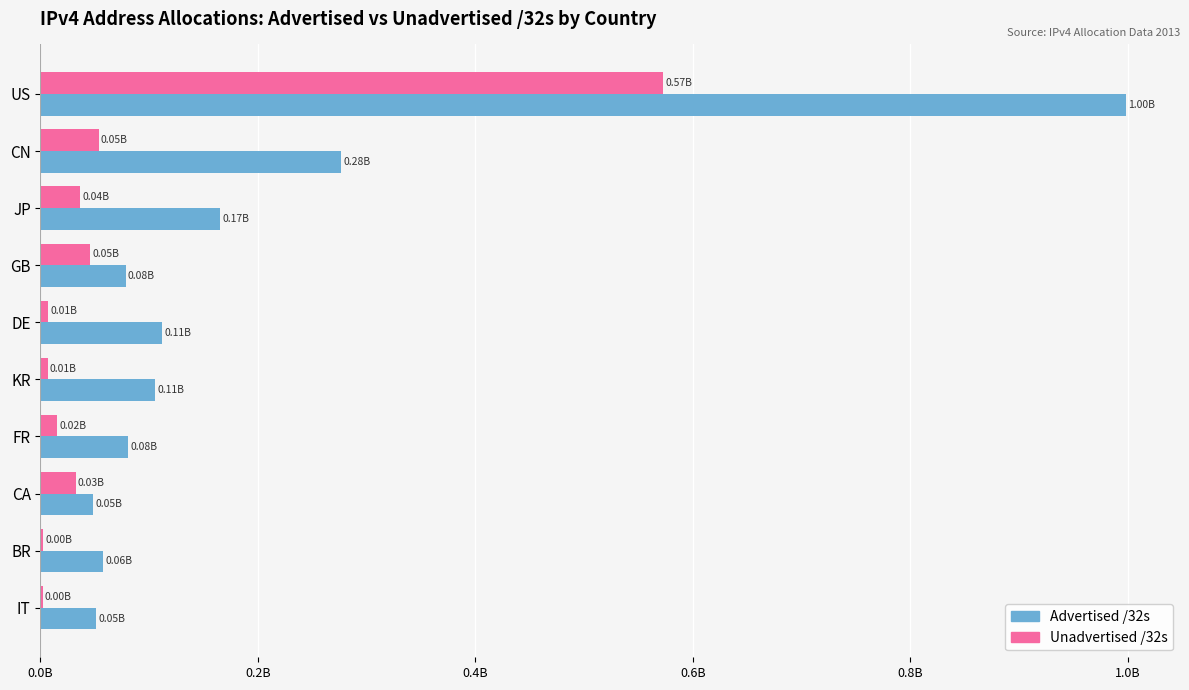

List the series in order of their overall mean, lowest first.

Unadvertised /32s, Advertised /32s